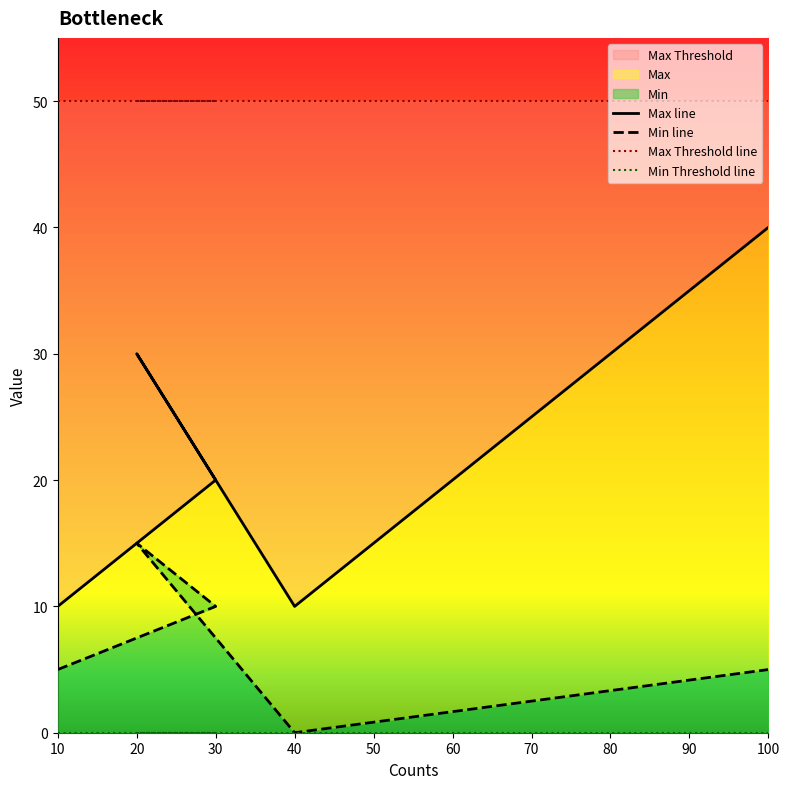

True or false: Max and Min intersect in this chart.

False